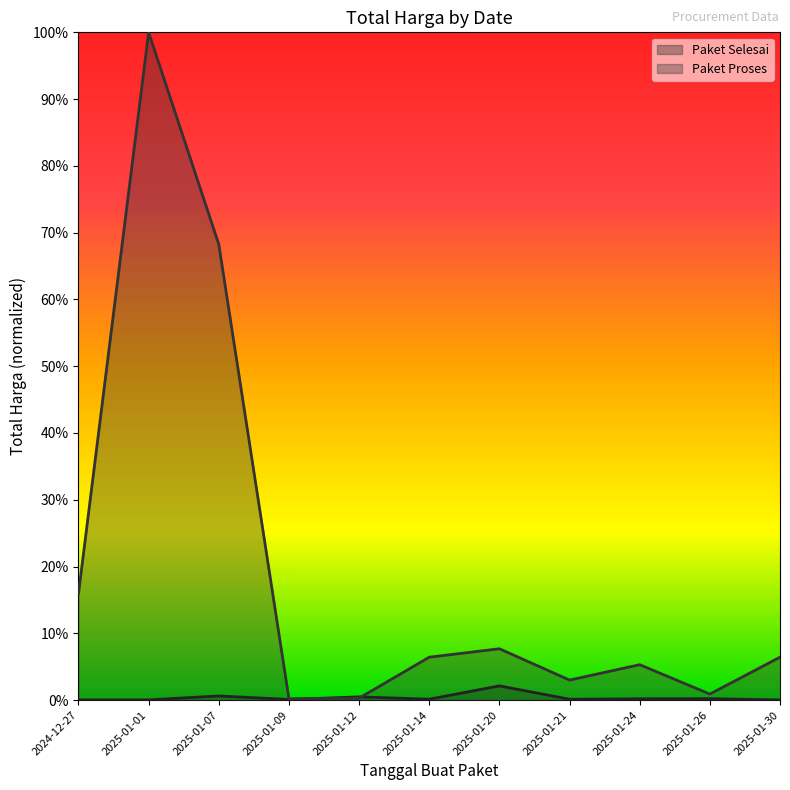

Reading left to right, what are all the values shown in this chart?

Paket Selesai: 0.0	0.0	0.0	0.0	0.0	0.0	0.0	0.0	0.0	0.0	0.0
Paket Proses: 0.2	1.0	0.7	0.0	0.0	0.1	0.1	0.0	0.1	0.0	0.1